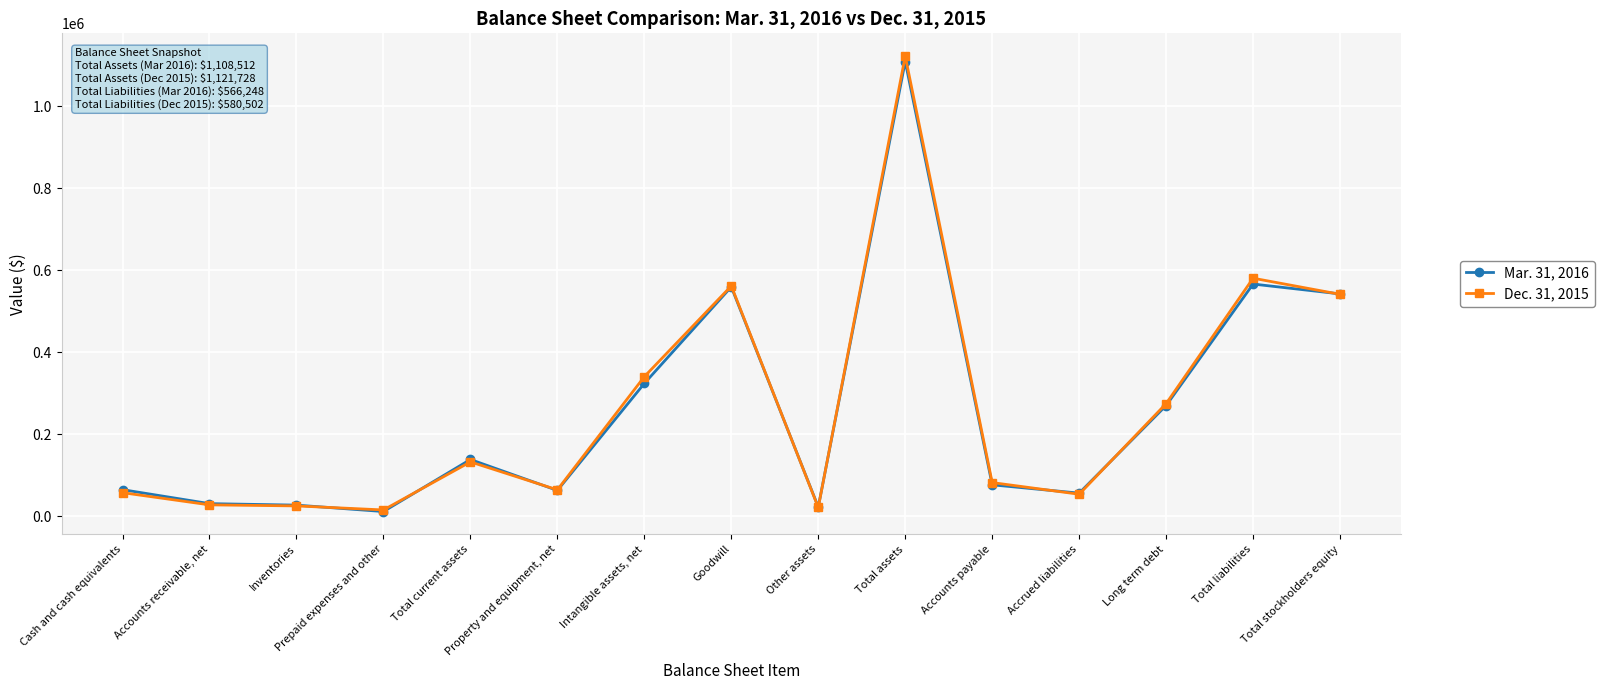

Rank the series by their average value, from highest to lowest.

Dec. 31, 2015, Mar. 31, 2016